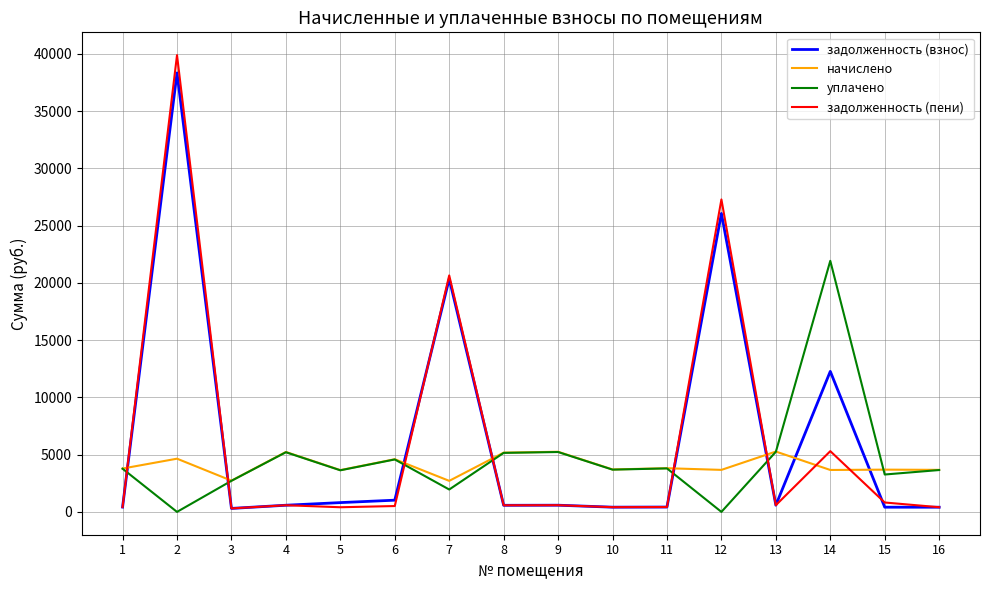

Which series has the widest spread of values?

задолженность (пени)